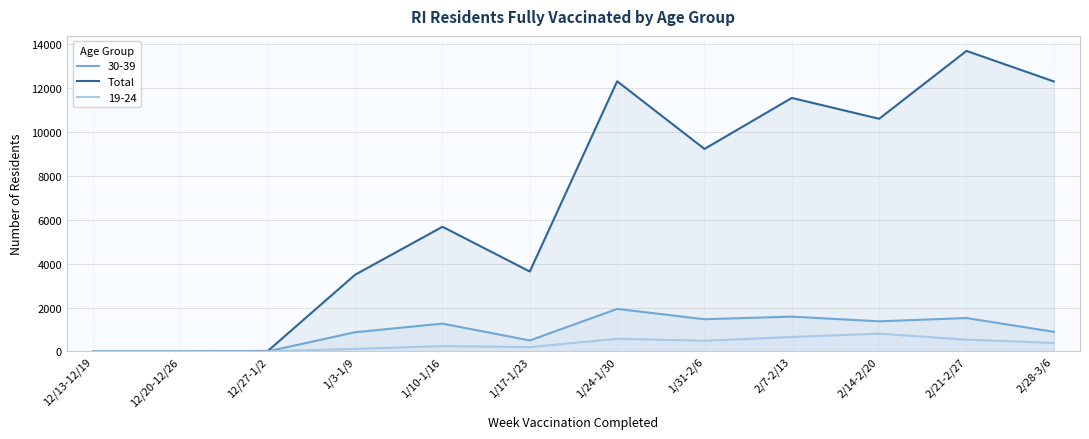

Does the chart display data point markers on the line(s)?

No